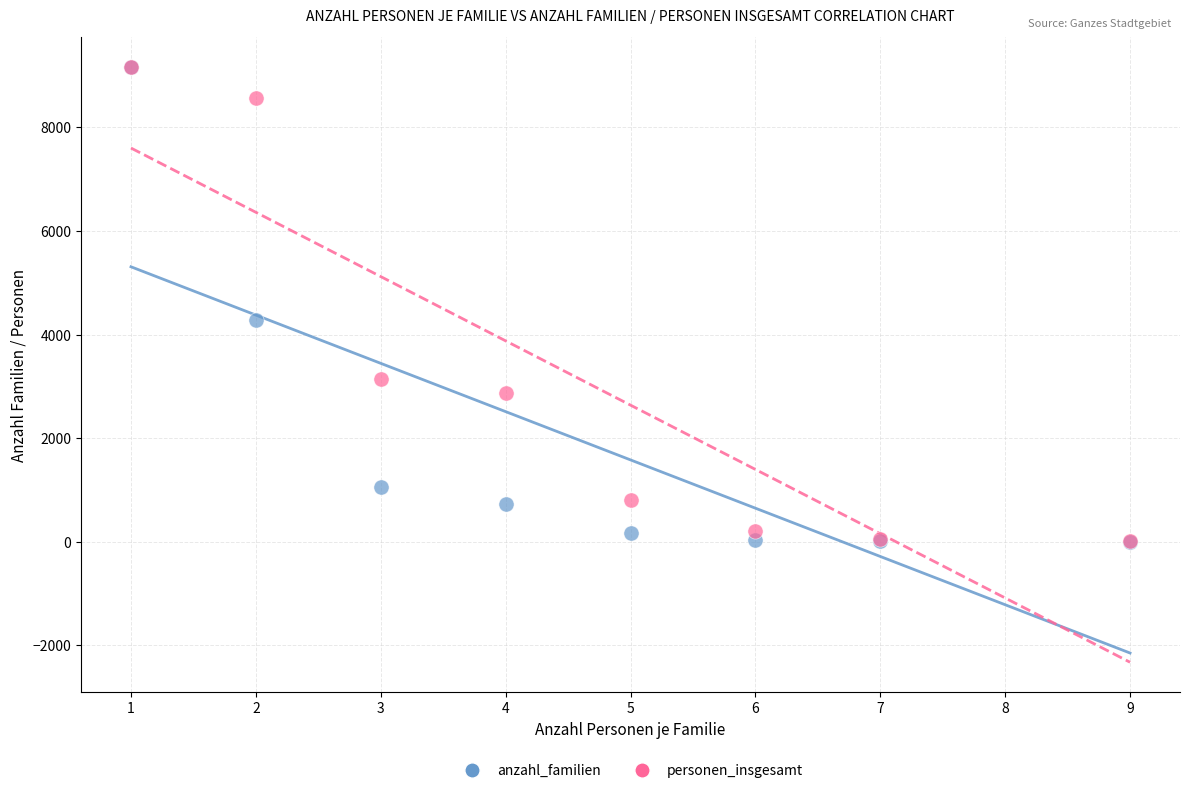

In the personen_insgesamt series, what Y value is closest to 4589?

3135